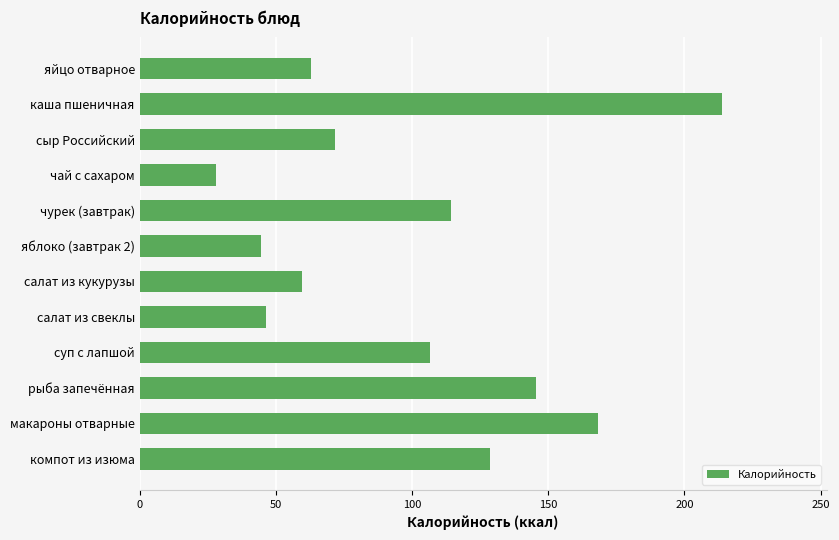

Does the chart contain stacked bars?

No